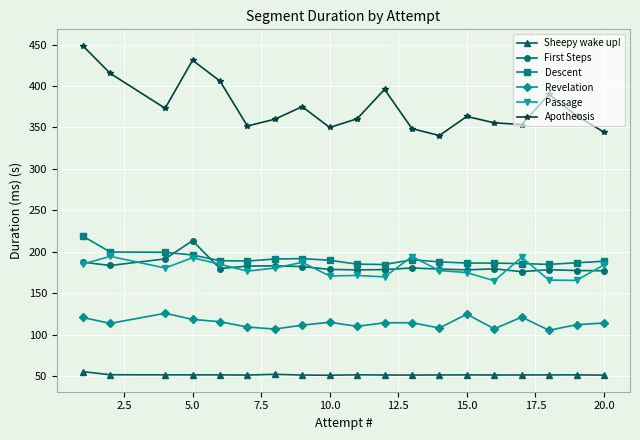

In Apotheosis, how many points are higher than both neighbors (excluding endpoints)?

5